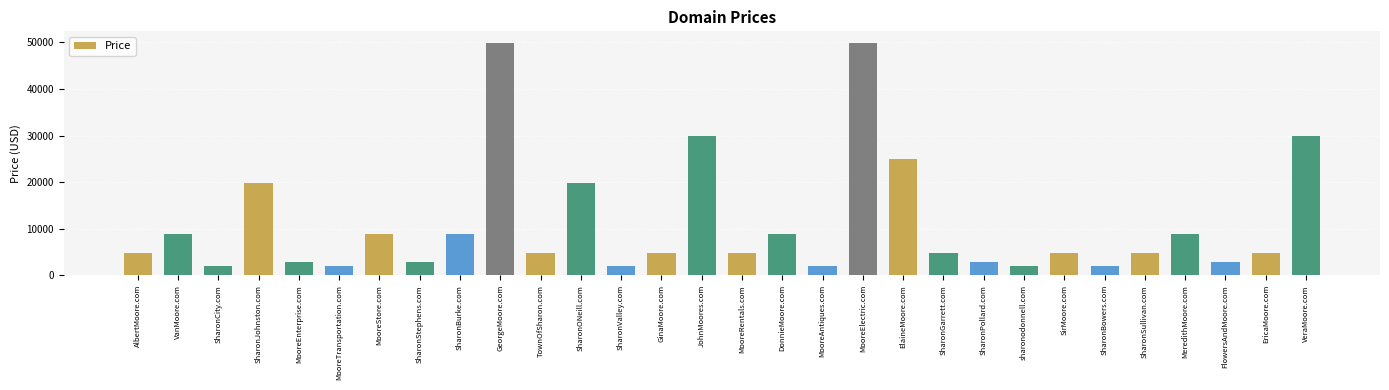

Between MooreElectric.com and SharonCity.com, which is larger?

MooreElectric.com